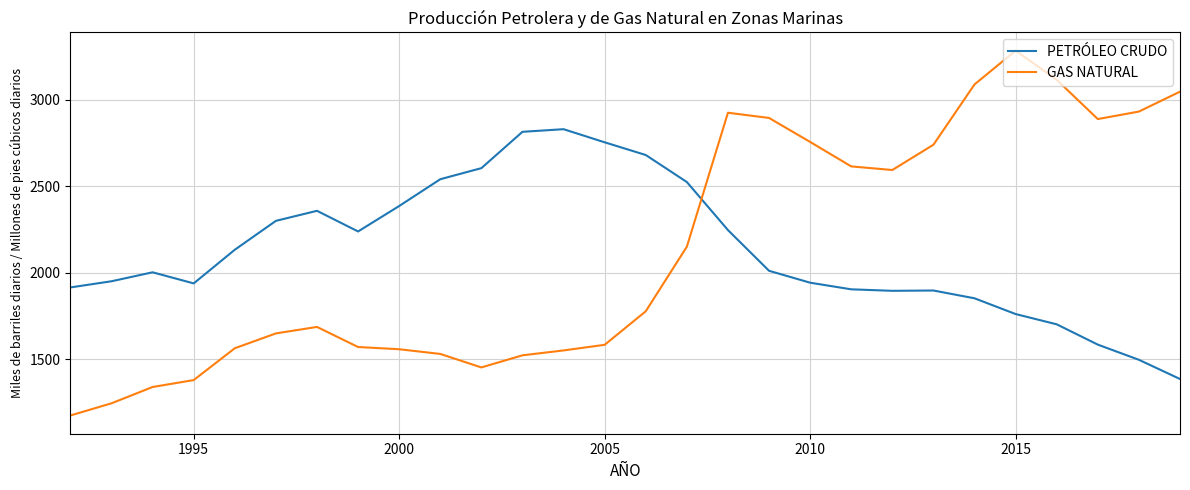

List the series in order of their peak value, highest first.

GAS NATURAL, PETRÓLEO CRUDO